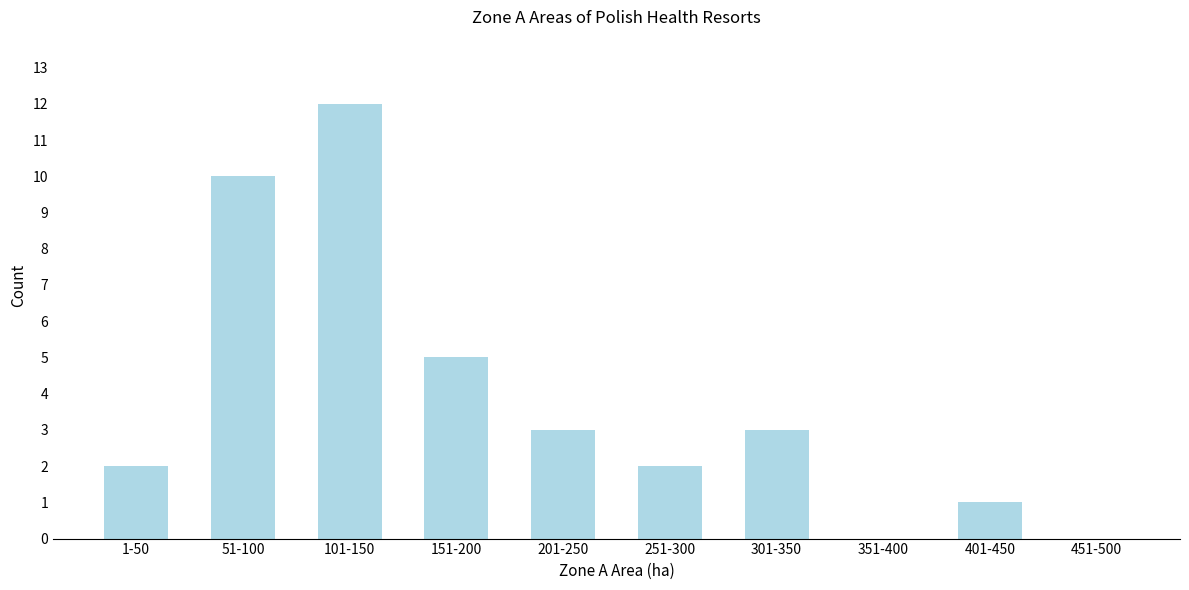

Reading right to left, transcribe all the data shown in this chart.

451-500=0	401-450=1	351-400=0	301-350=3	251-300=2	201-250=3	151-200=5	101-150=12	51-100=10	1-50=2